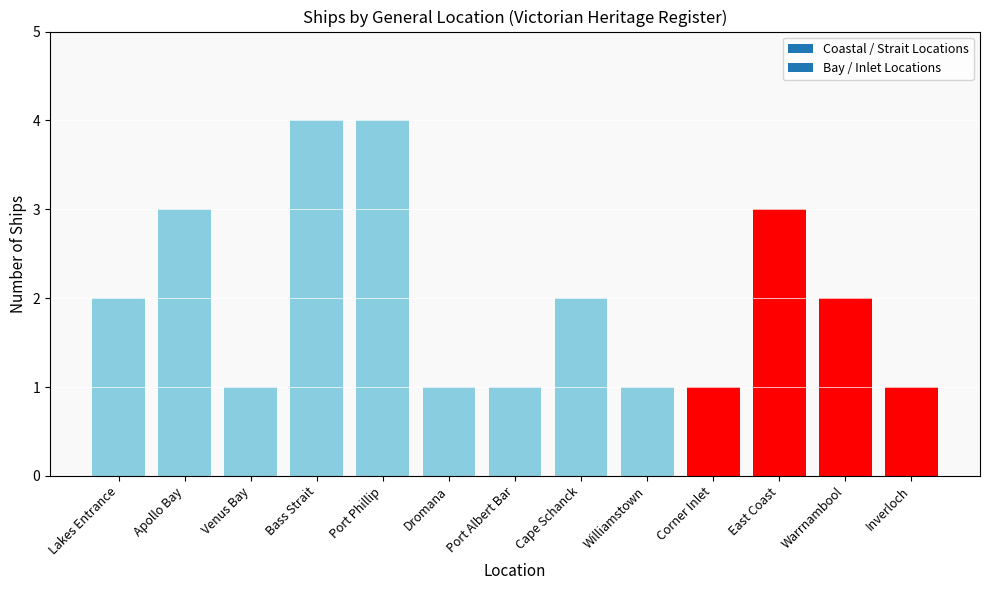

Does the chart contain any negative values?

No